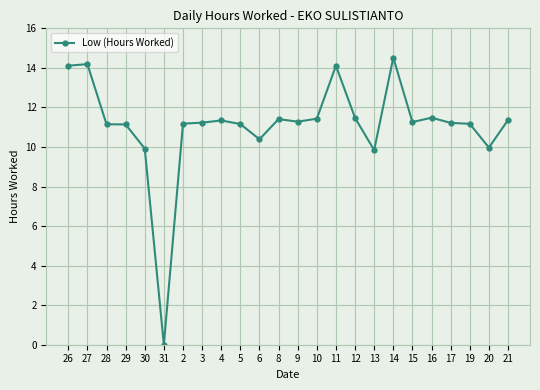

True or false: there are more than 0 points higher than both neighbors.

True